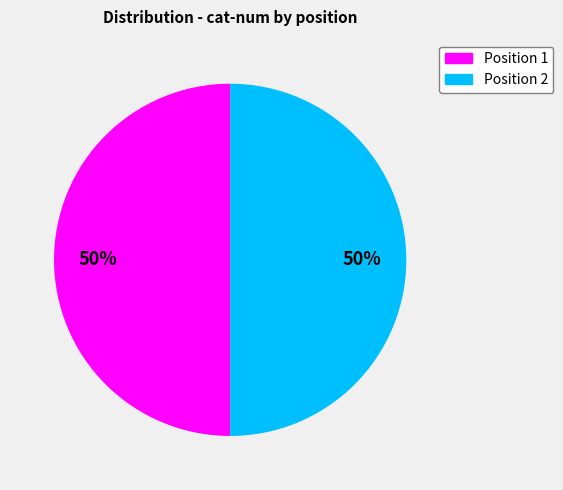

To the nearest percent, what is the average slice percentage?

50%